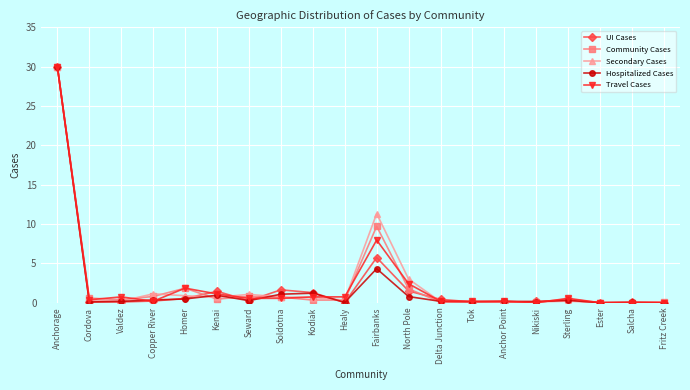

True or false: Travel Cases has more than 0 interior local peaks.

True